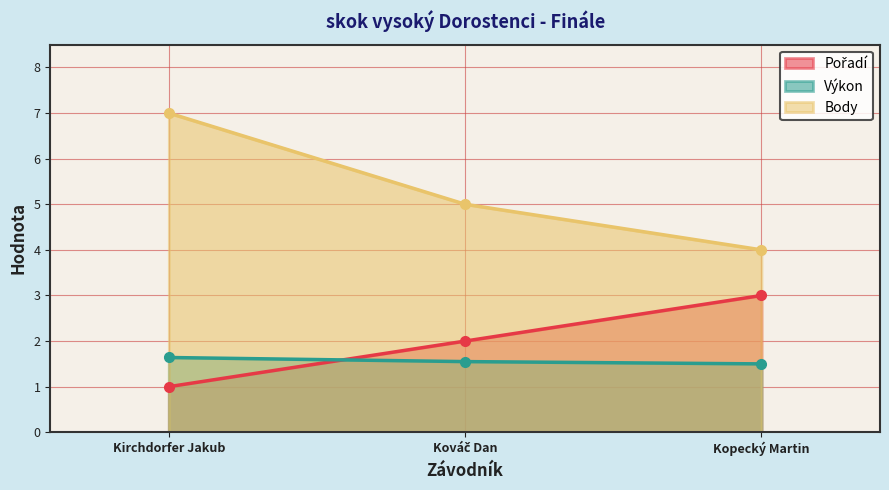

What is the sum of all Body values?

16.0